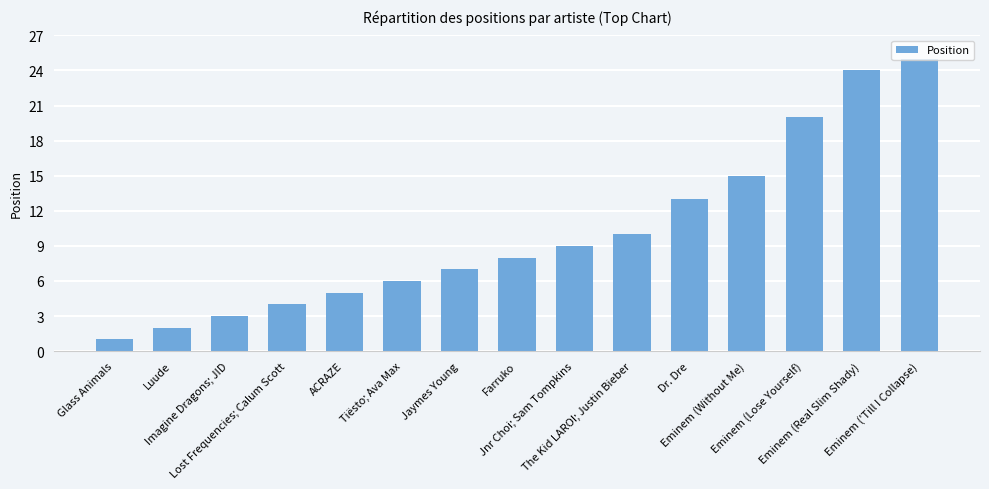

Is it true that the value at Eminem (Real Slim Shady) is 13?

False